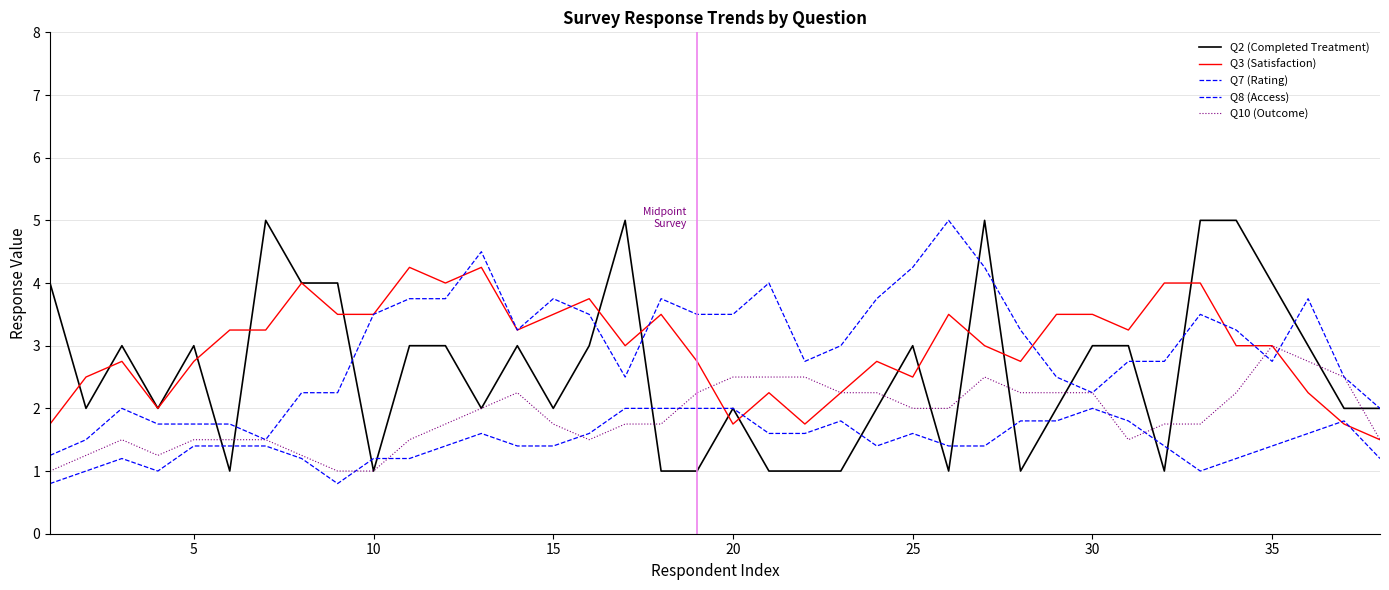

What is the value of the Q8 (Access) point at the 24th from the left?

1.4